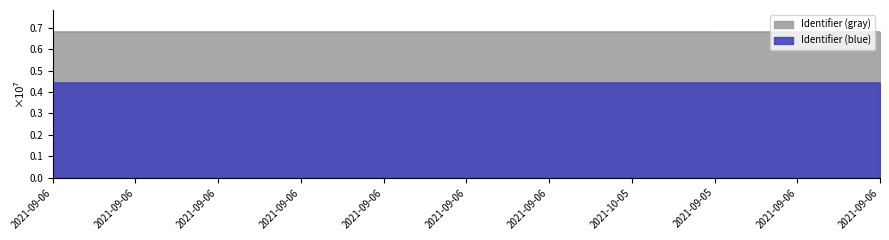

The value at 2021-09-06 is 9231865. True or false?

False